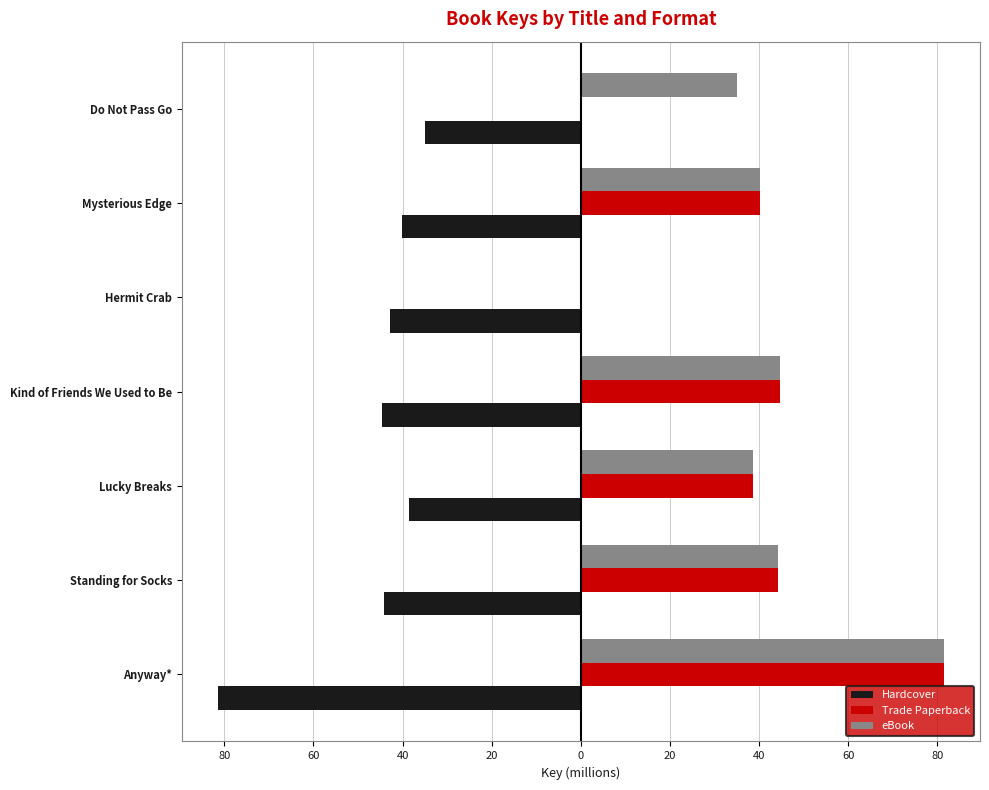

What are all the series names shown in the legend?

Hardcover, Trade Paperback, eBook